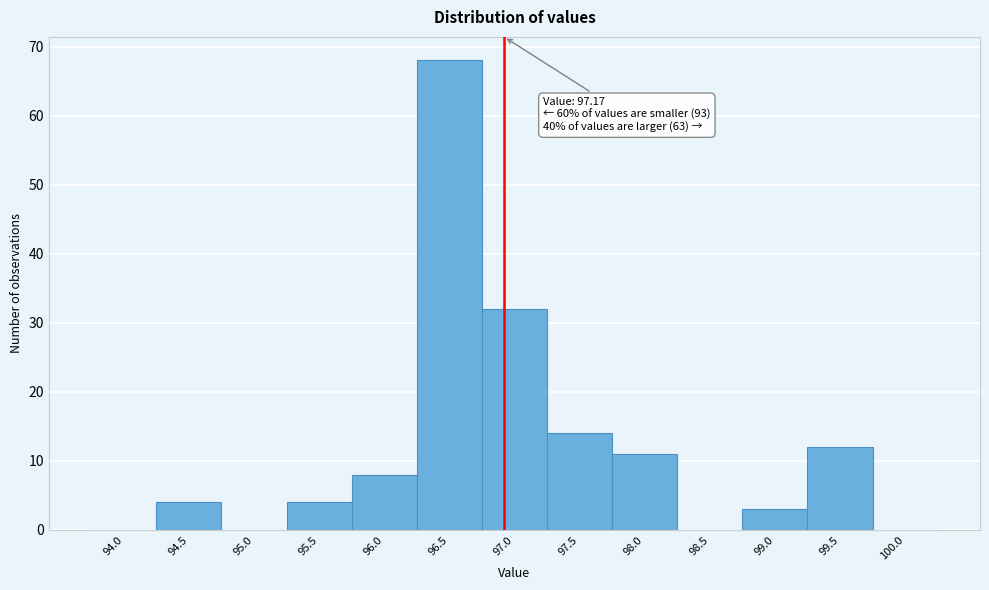

Reading right to left, list all the values displayed in this chart.

100.0=0	99.5=12	99.0=3	98.5=0	98.0=11	97.5=14	97.0=32	96.5=68	96.0=8	95.5=4	95.0=0	94.5=4	94.0=0